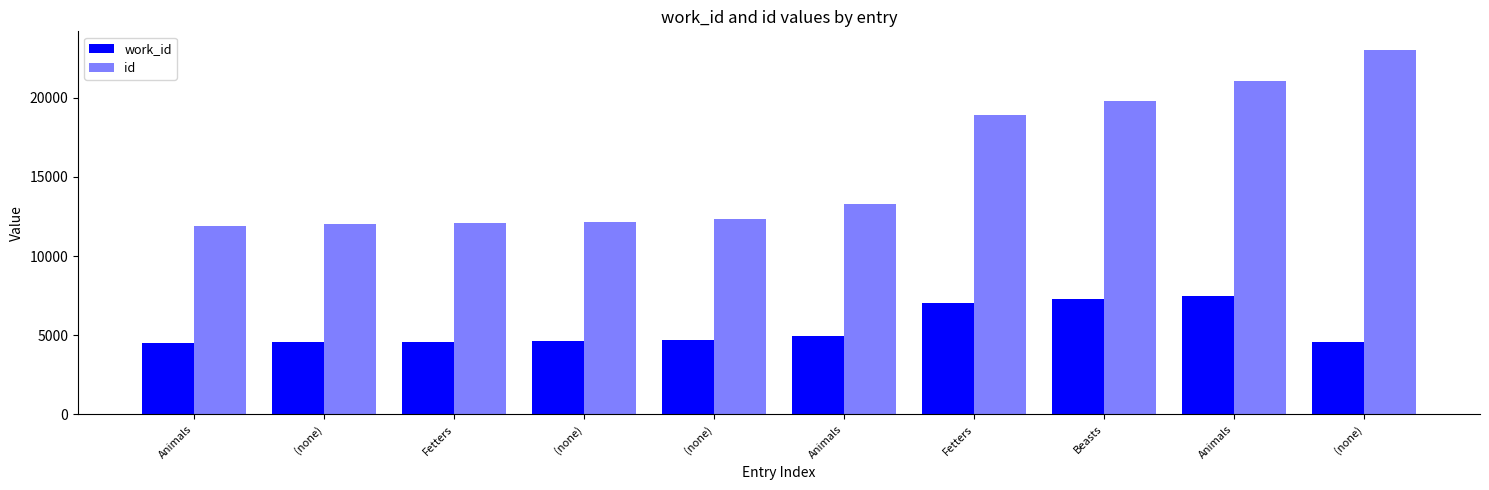

How many values in the id series are below 13289?

5